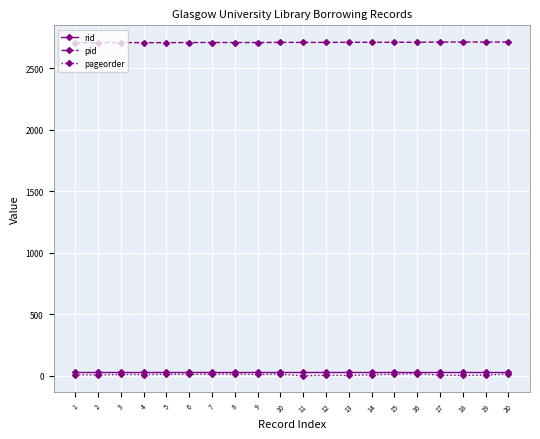

Which series has the largest range (max minus min)?

pageorder